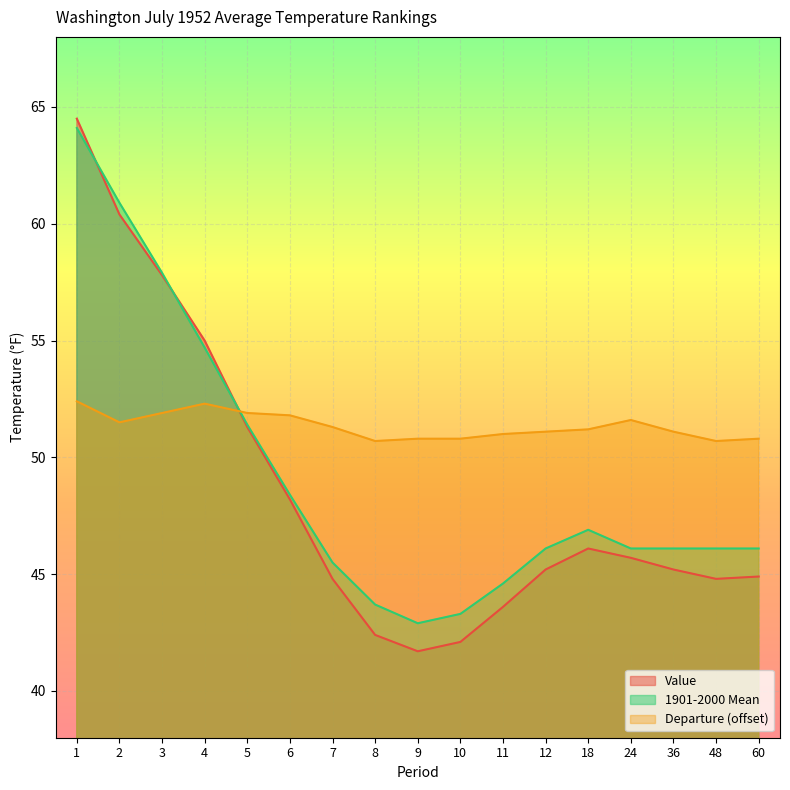

What is the difference between the Departure values at 5 and 60?

1.1